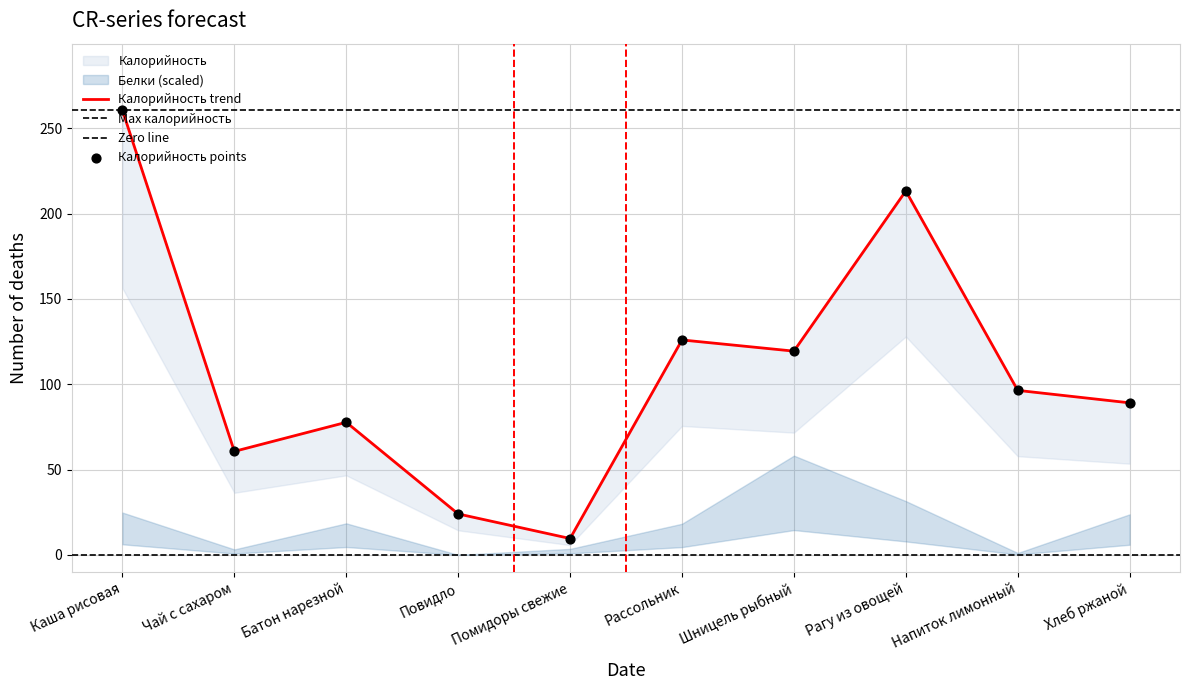

Between Помидоры свежие and Хлеб ржаной, which is larger?

Хлеб ржаной